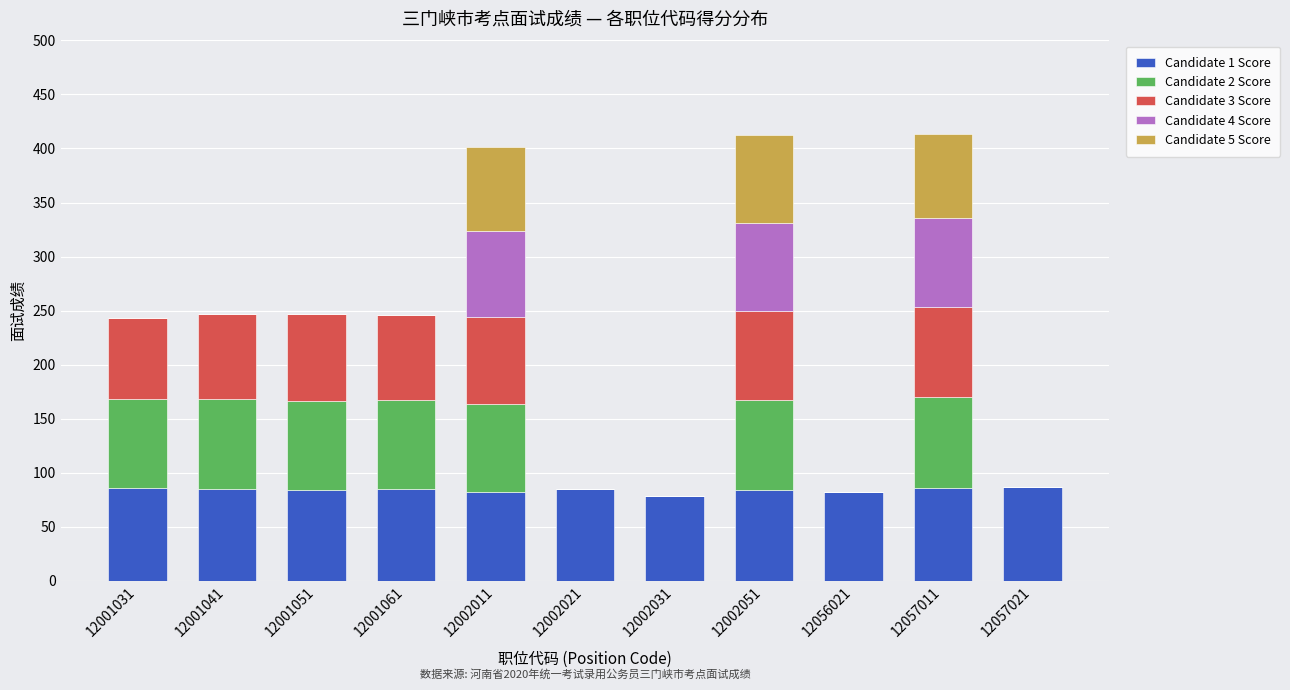

Are the bars horizontal?

No